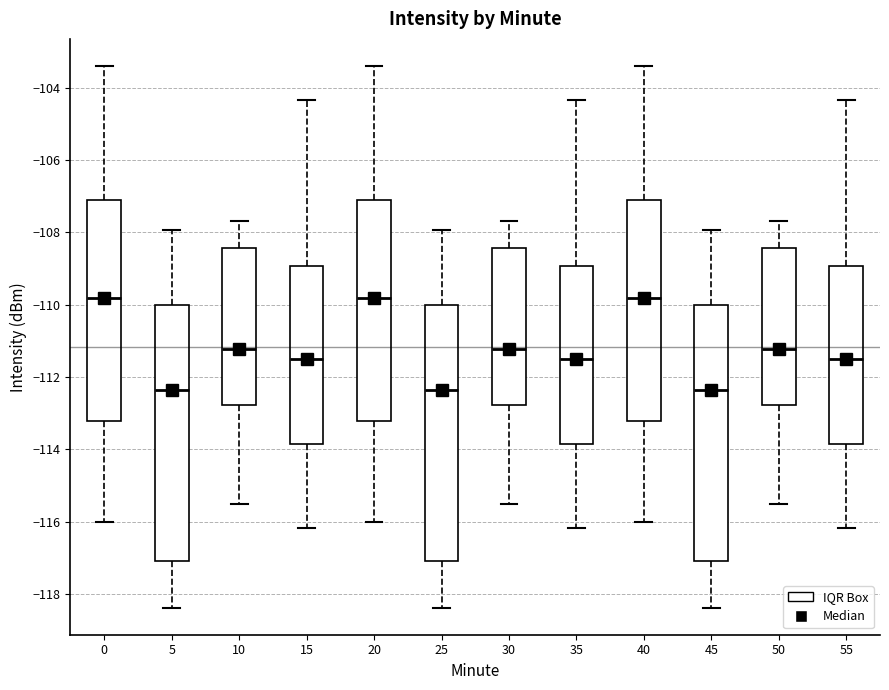

Where does the upper whisker of the box at x = 10 end on the y-axis? The values are not printed on the chart, so give them approximately, as read against the axis.

-107.6